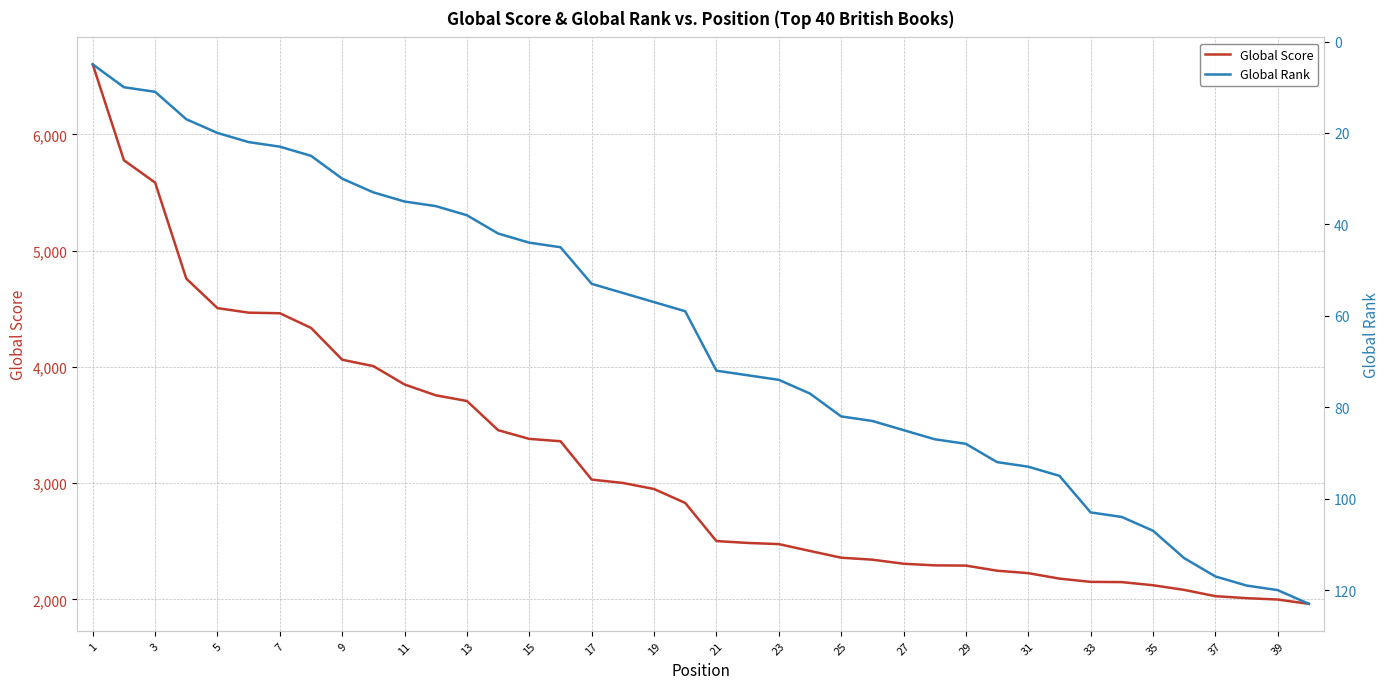

Which series has the widest spread of values?

Global Score